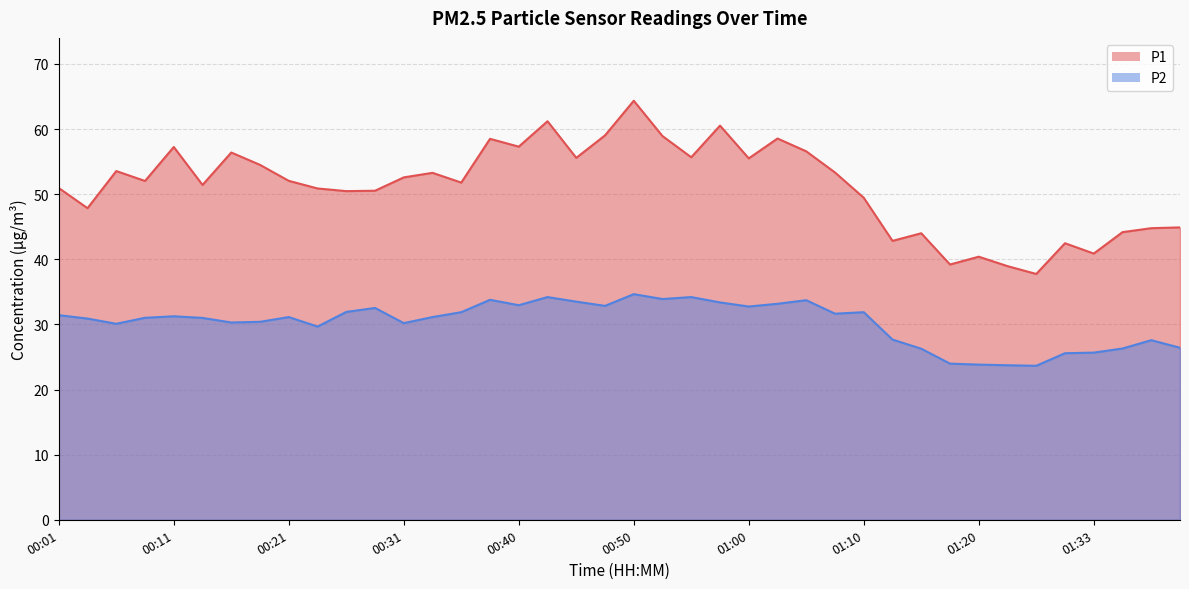

True or false: P1 and P2 cross at least once.

False